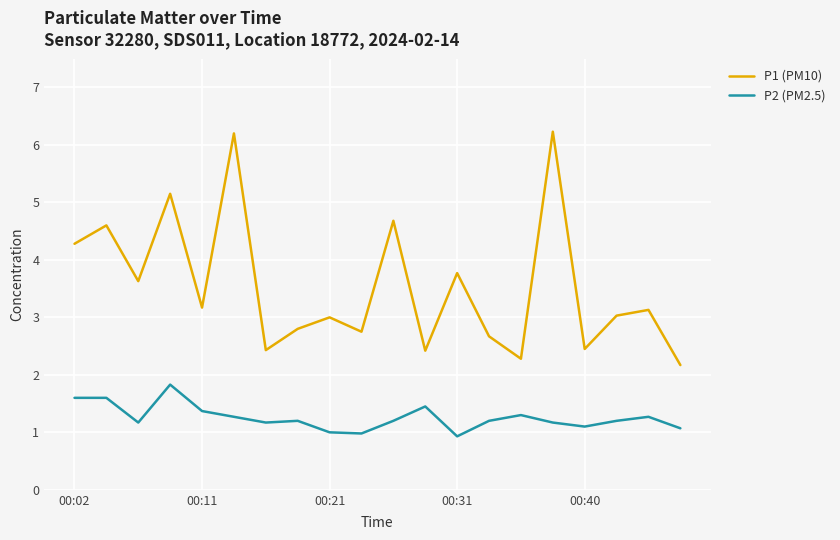

Which series has the largest total across all categories?

P1 (PM10)